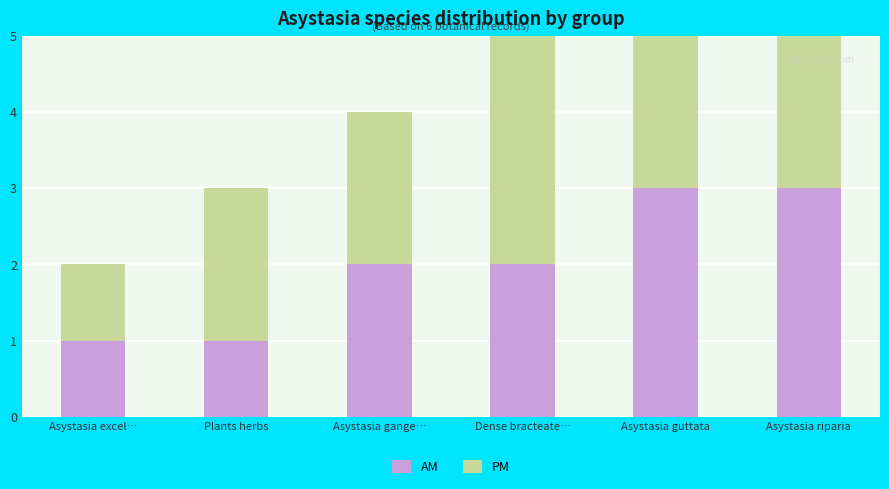

At which label is AM closest to 2?

Asystasia gange…